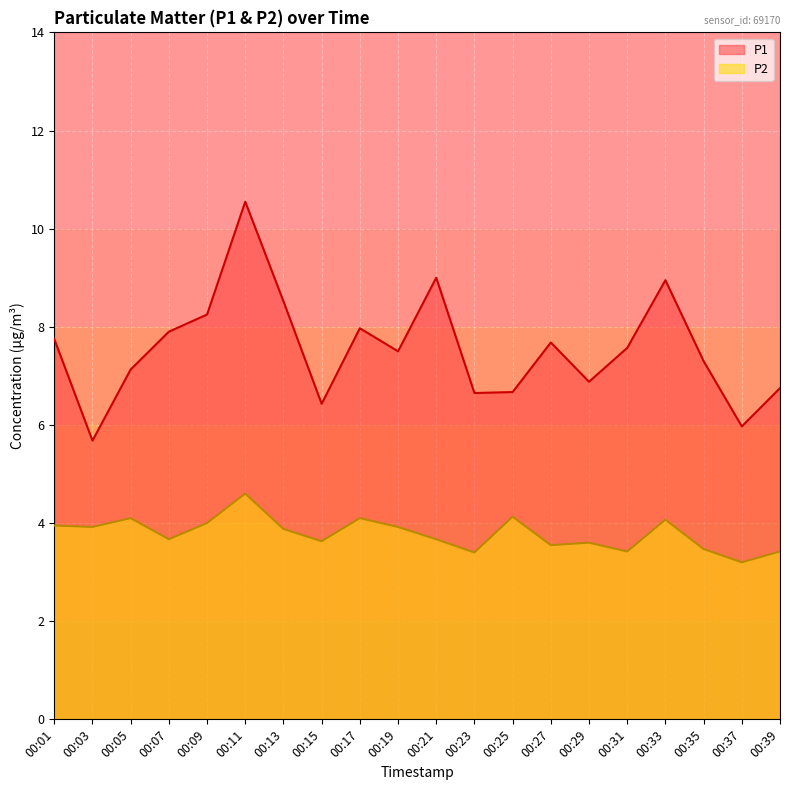

How many lines are shown in the chart?

2